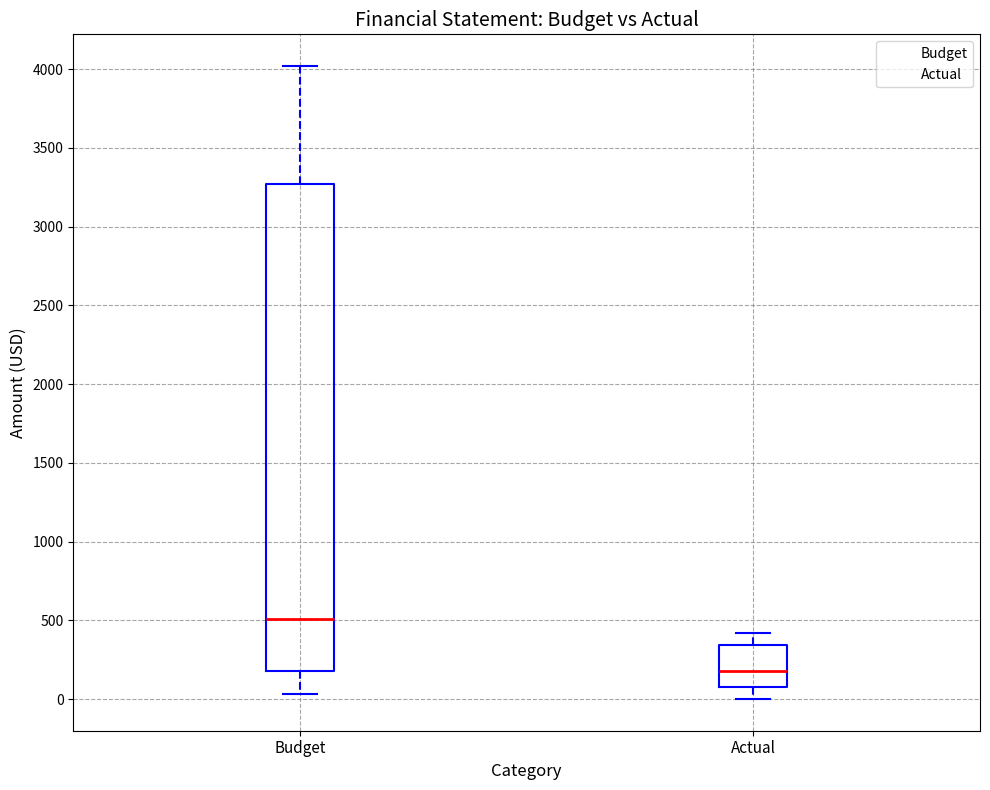

Reading left to right, transcribe this box plot: for each box, give where its median line is, the range the box spans, and where its two whiskers end, as read against the y-axis. The values are not printed on the chart, so give them approximately, as read against the axis.

Budget: median 500, box 200 to 3250, whiskers 50 to 4000
Actual: median 200, box 50 to 350, whiskers 0 to 400